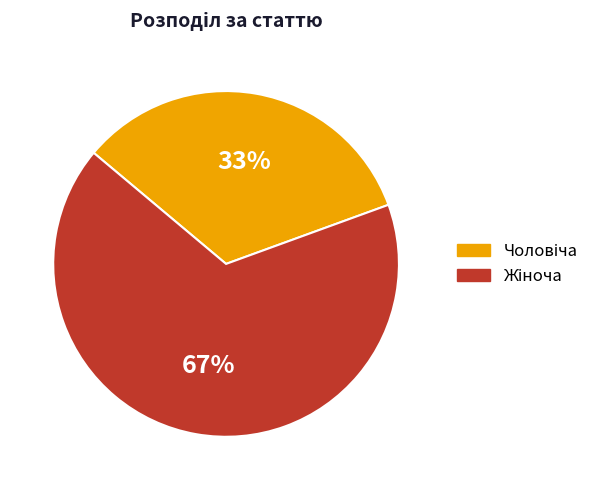

Is there any slice that represents more than half of the pie?

Yes